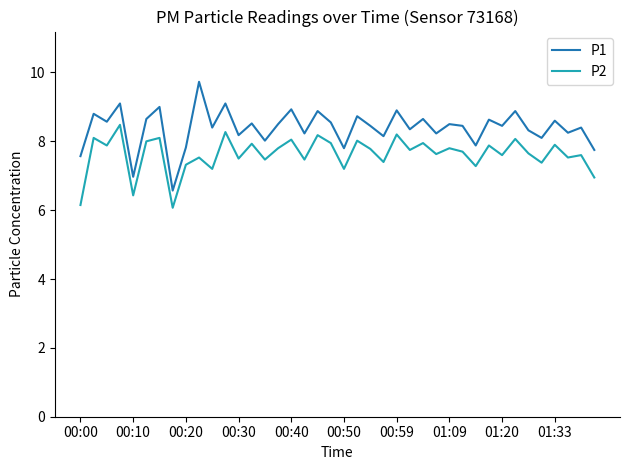

Which series has the largest range (max minus min)?

P1